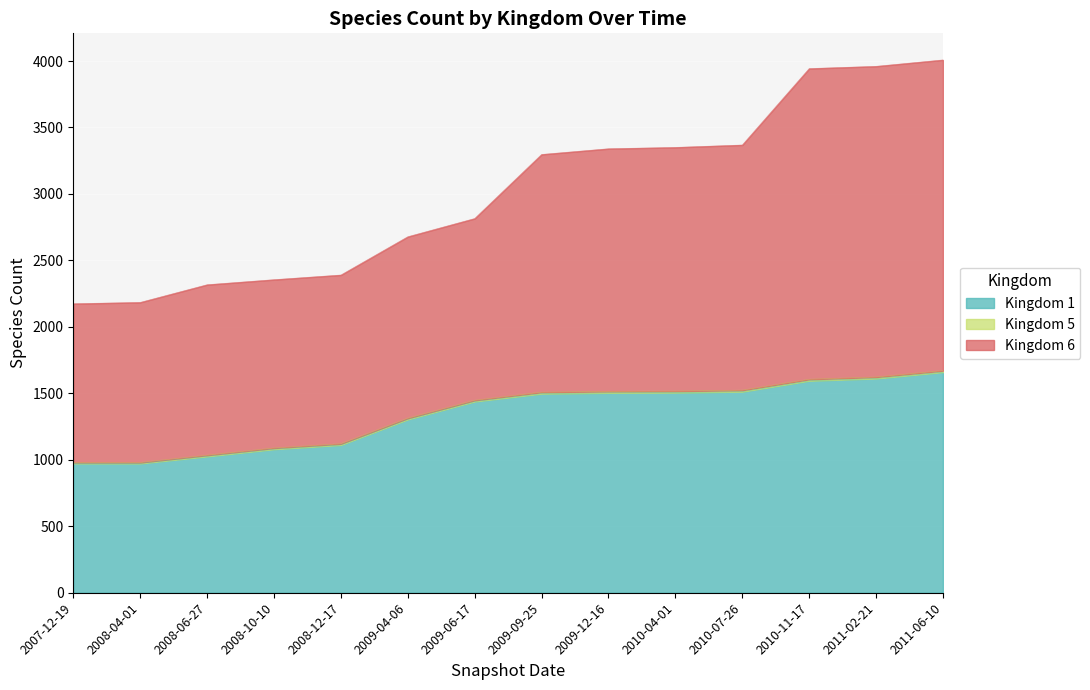

True or false: 6 and 1 intersect in this chart.

False